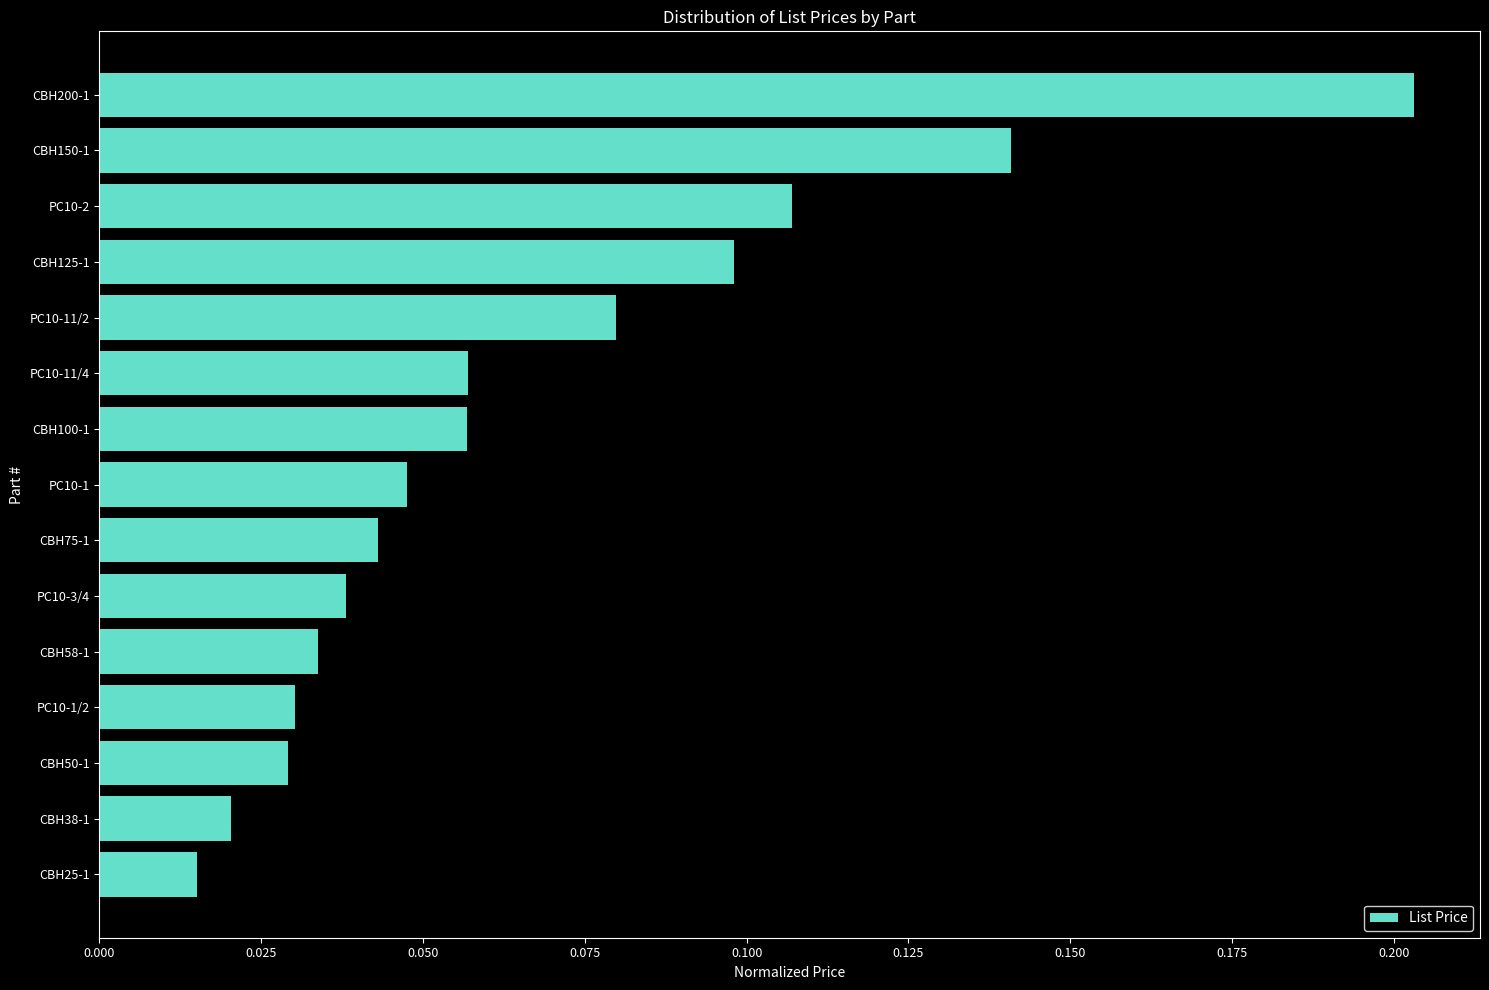

Which label corresponds to the smallest value in the chart?

CBH25-1